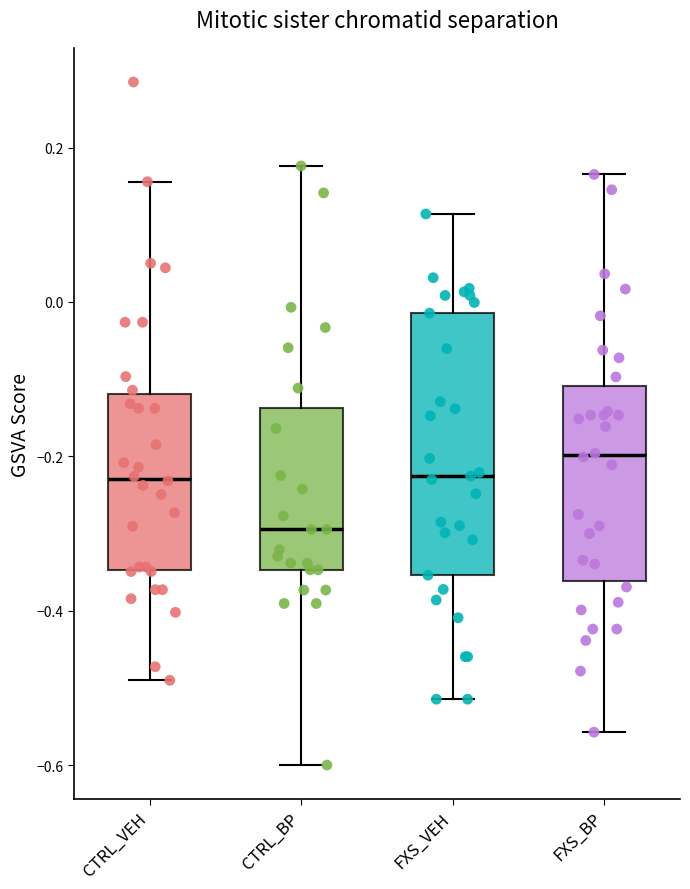

Which box is the tallest, from its lower edge to its upper edge?

FXS_VEH